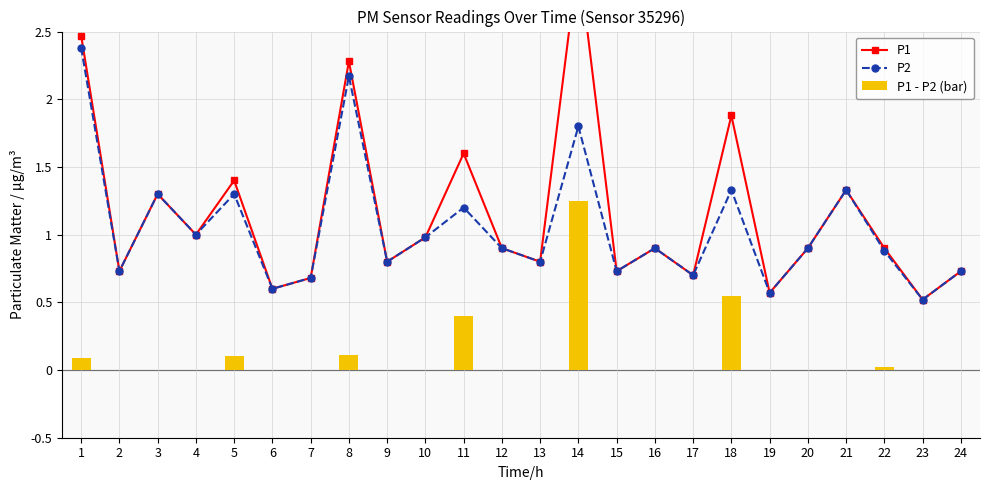

True or false: P2 has more than 2 points higher than both neighbors.

True